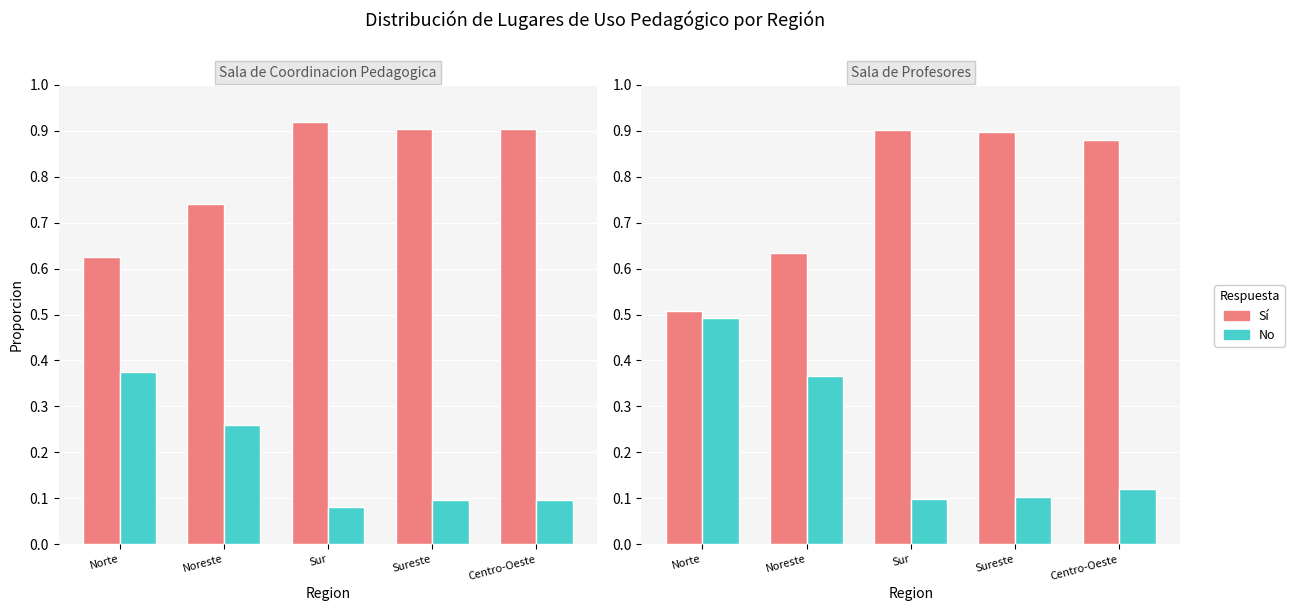

How many categories are shown in the chart?

5